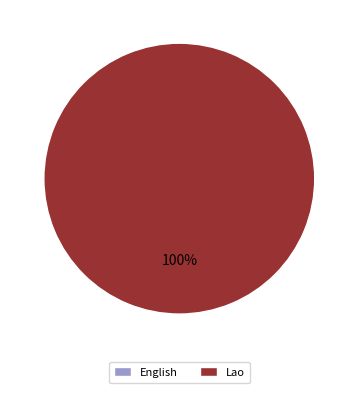

Is there a majority slice in this chart?

Yes